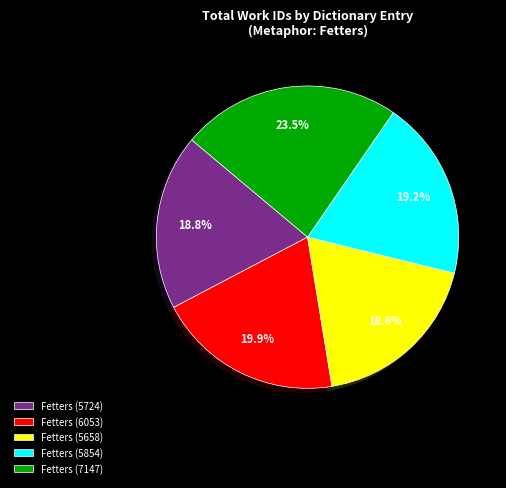

Is there any slice that represents more than half of the pie?

No